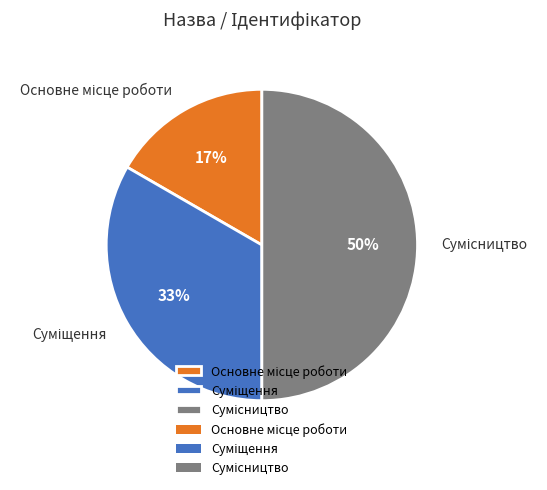

How many segments does this pie chart have?

3